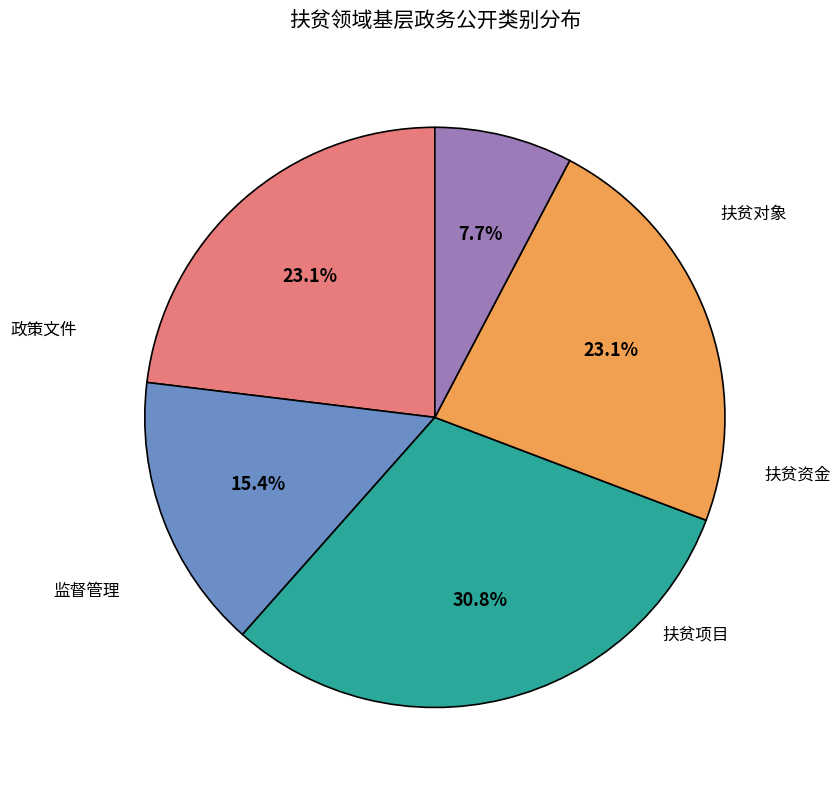

To the nearest percent, what is the average slice percentage?

20%